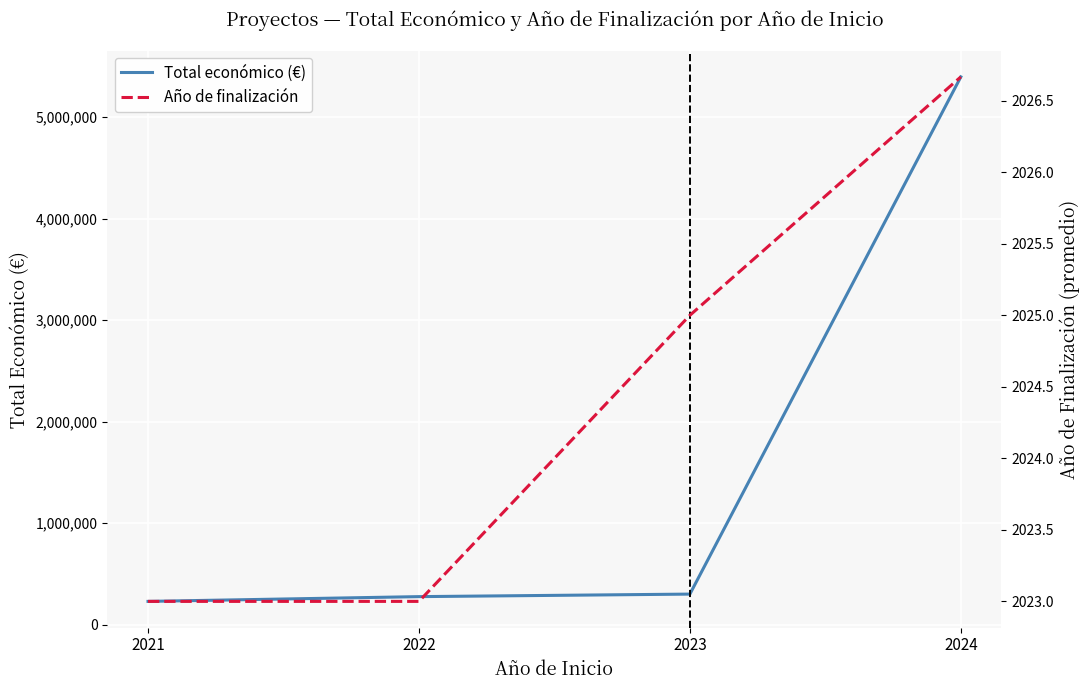

True or false: Año de finalización has more than 0 points higher than both neighbors.

False